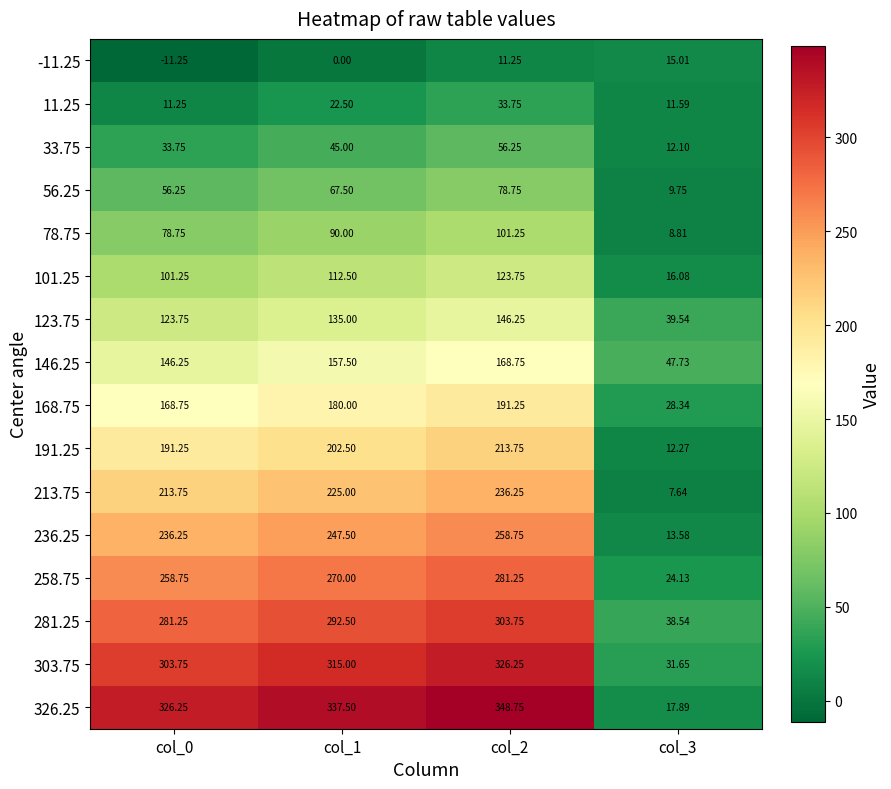

Is the value of 191.25 at col_3 greater than the value of 101.25 at col_3?

No